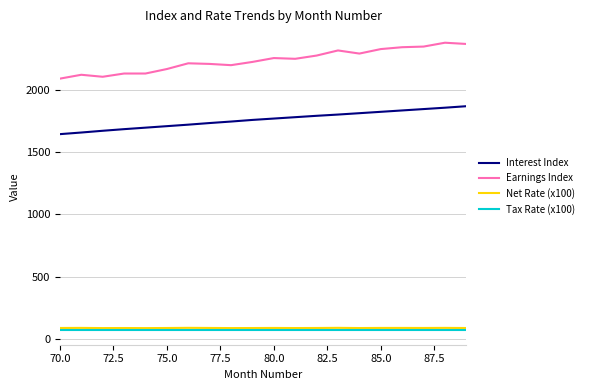

Which series has the largest total across all categories?

Earnings Index